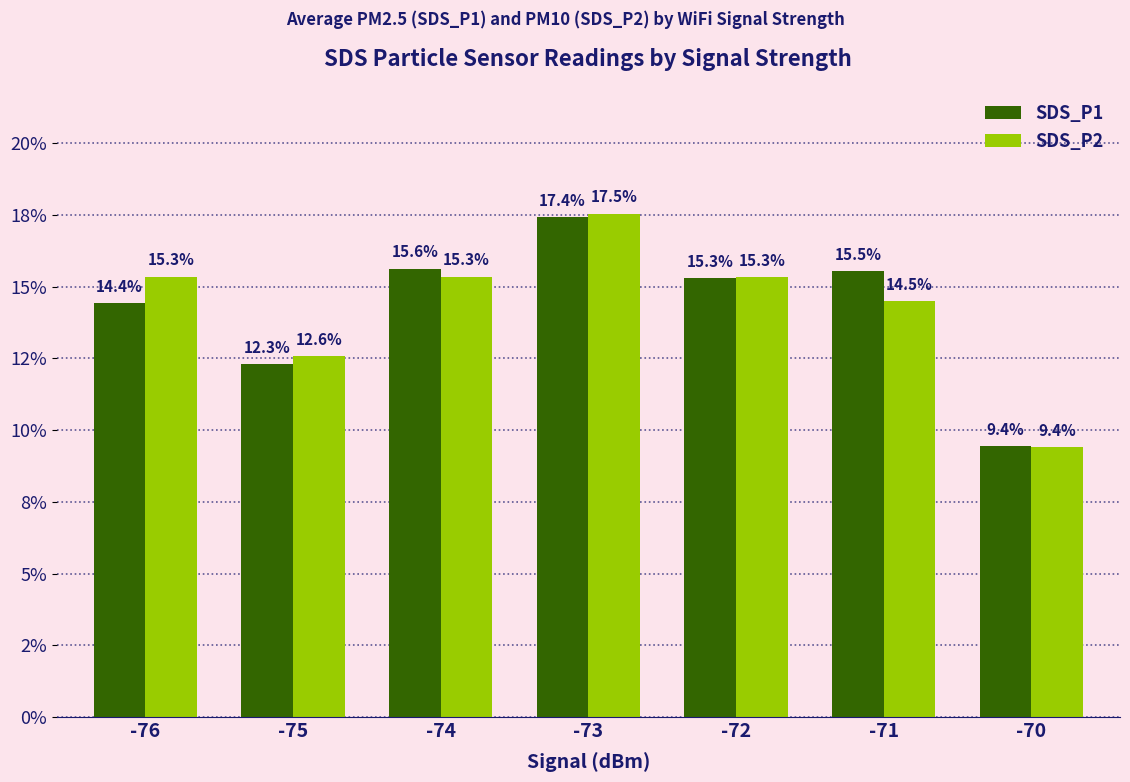

At which category does the chart reach its peak across all series?

-73